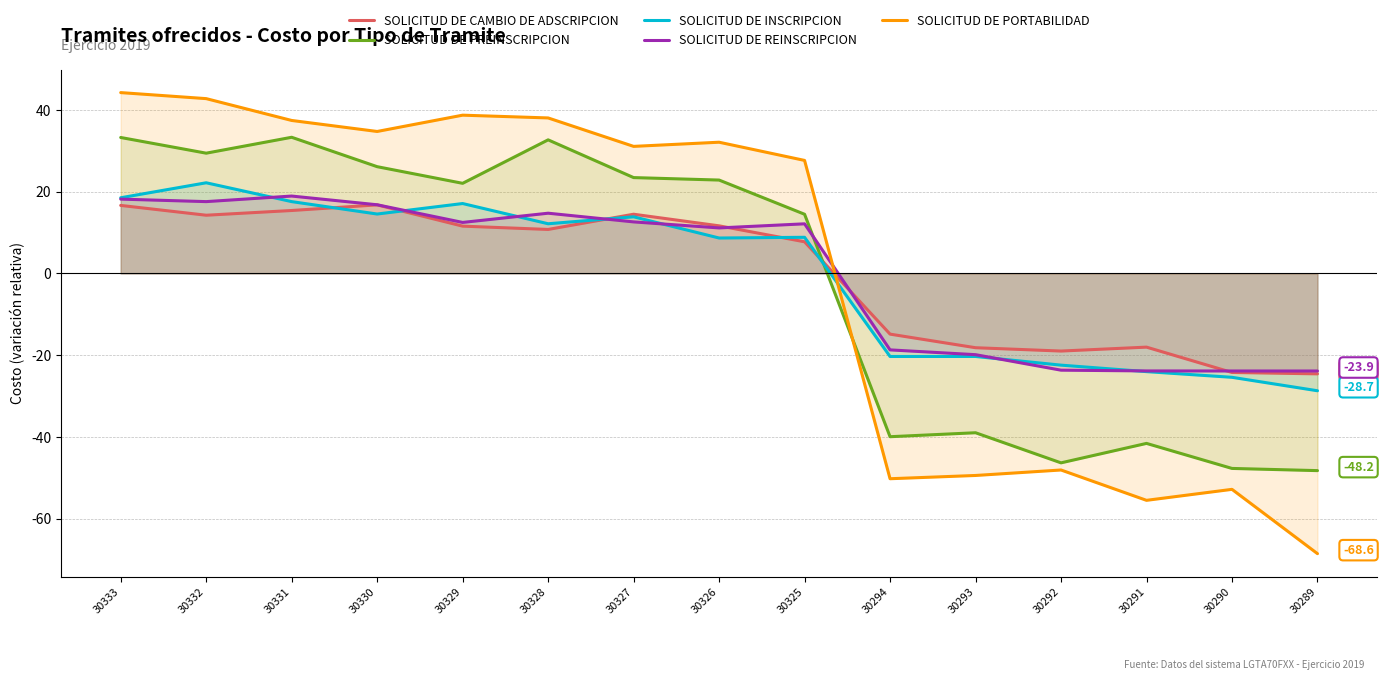

Between 30328 and 30290, which series saw the biggest shift?

SOLICITUD DE PORTABILIDAD